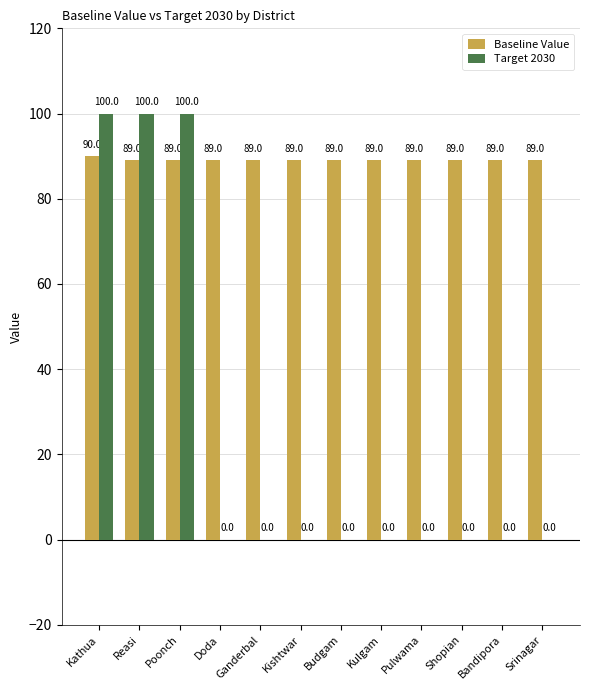

What is the total value across all series at Kulgam?

89